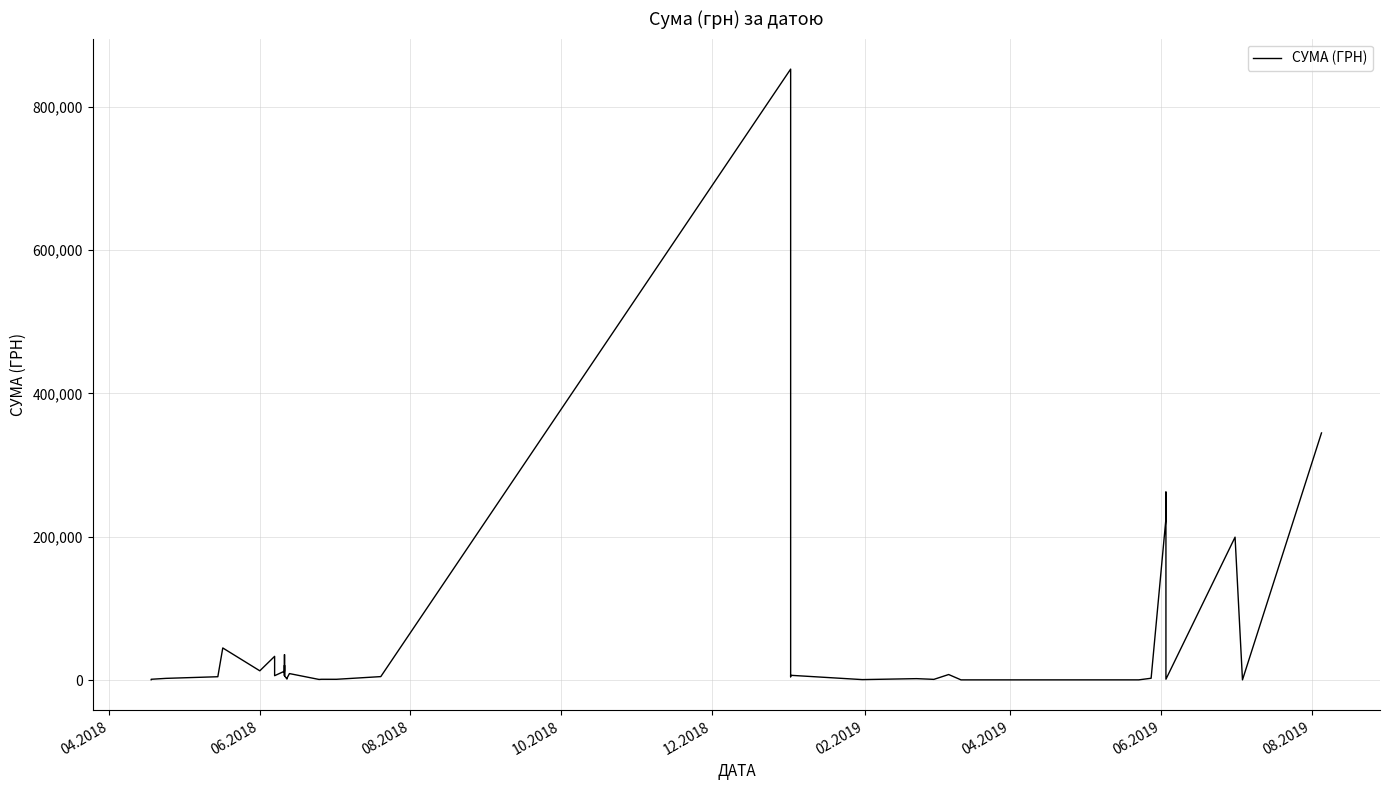

Is this an area chart (filled region under the line)?

No